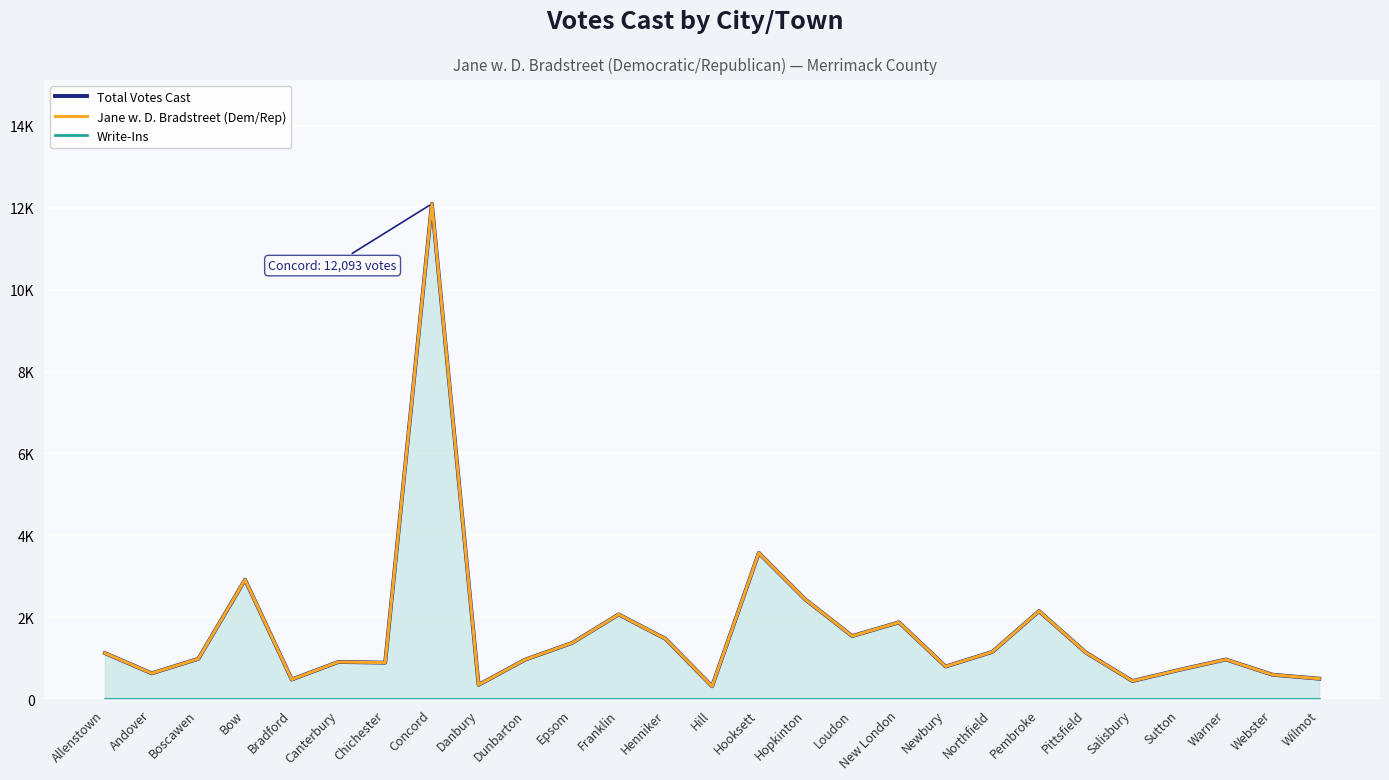

True or false: Total Votes Cast and Write-Ins intersect in this chart.

False